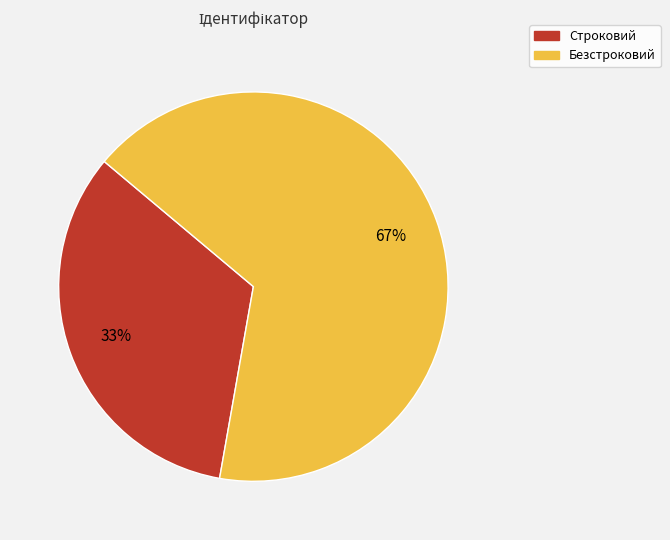

Is it true that Строковий is 24% of the pie?

False